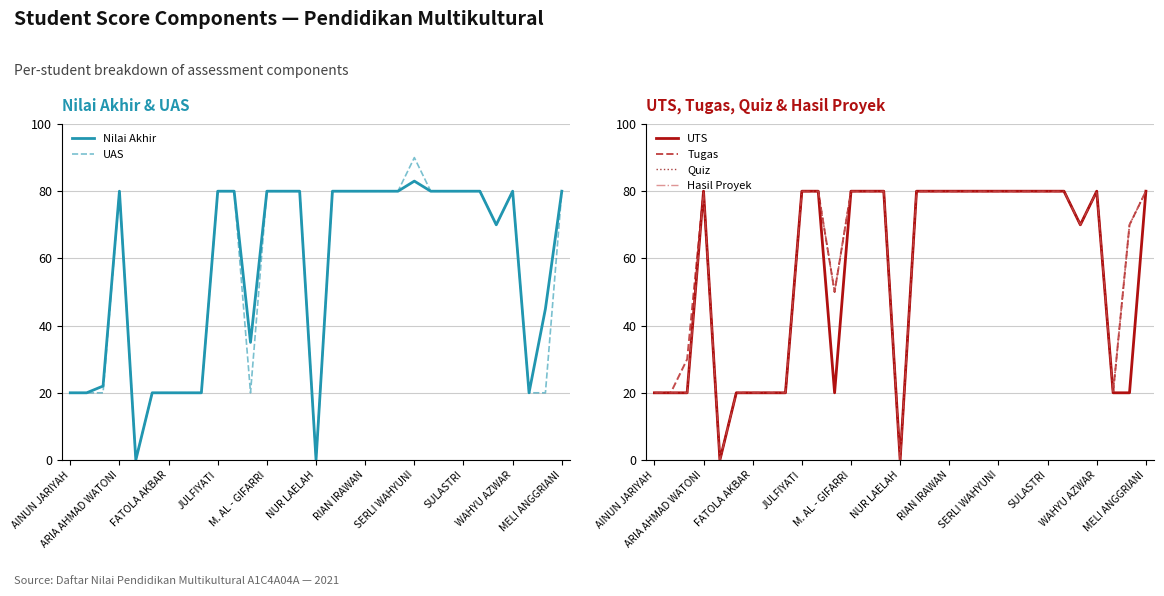

Reading right to left, transcribe all the data shown in this chart.

Nilai Akhir: 80	45	20	80	70	80	80	80	80	83	80	80	80	80	80	0	80	80	80	35	80	80	20	20	20	20	0	80	22	20	20
UAS: 80	20	20	80	70	80	80	80	80	90	80	80	80	80	80	0	80	80	80	20	80	80	20	20	20	20	0	80	20	20	20
UTS: 80	20	20	80	70	80	80	80	80	80	80	80	80	80	80	0	80	80	80	20	80	80	20	20	20	20	0	80	20	20	20
Tugas: 80	70	20	80	70	80	80	80	80	80	80	80	80	80	80	0	80	80	80	50	80	80	20	20	20	20	0	80	30	20	20
Quiz: 80	70	20	80	70	80	80	80	80	80	80	80	80	80	80	0	80	80	80	50	80	80	20	20	20	20	0	80	20	20	20
Hasil Proyek: 80	70	20	80	70	80	80	80	80	80	80	80	80	80	80	0	80	80	80	50	80	80	20	20	20	20	0	80	20	20	20